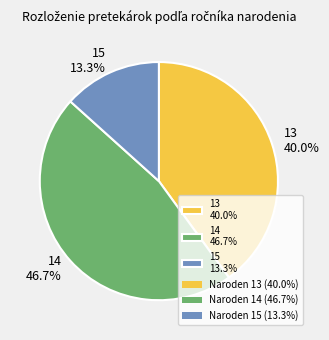

What percentage do 15 and 13 together represent?

53.3%